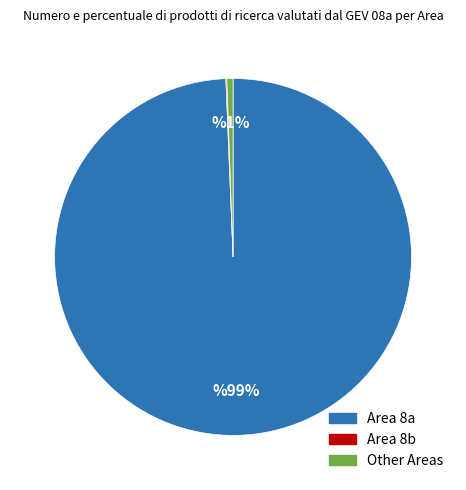

Which slice represents more than half of the pie?

Area 8a